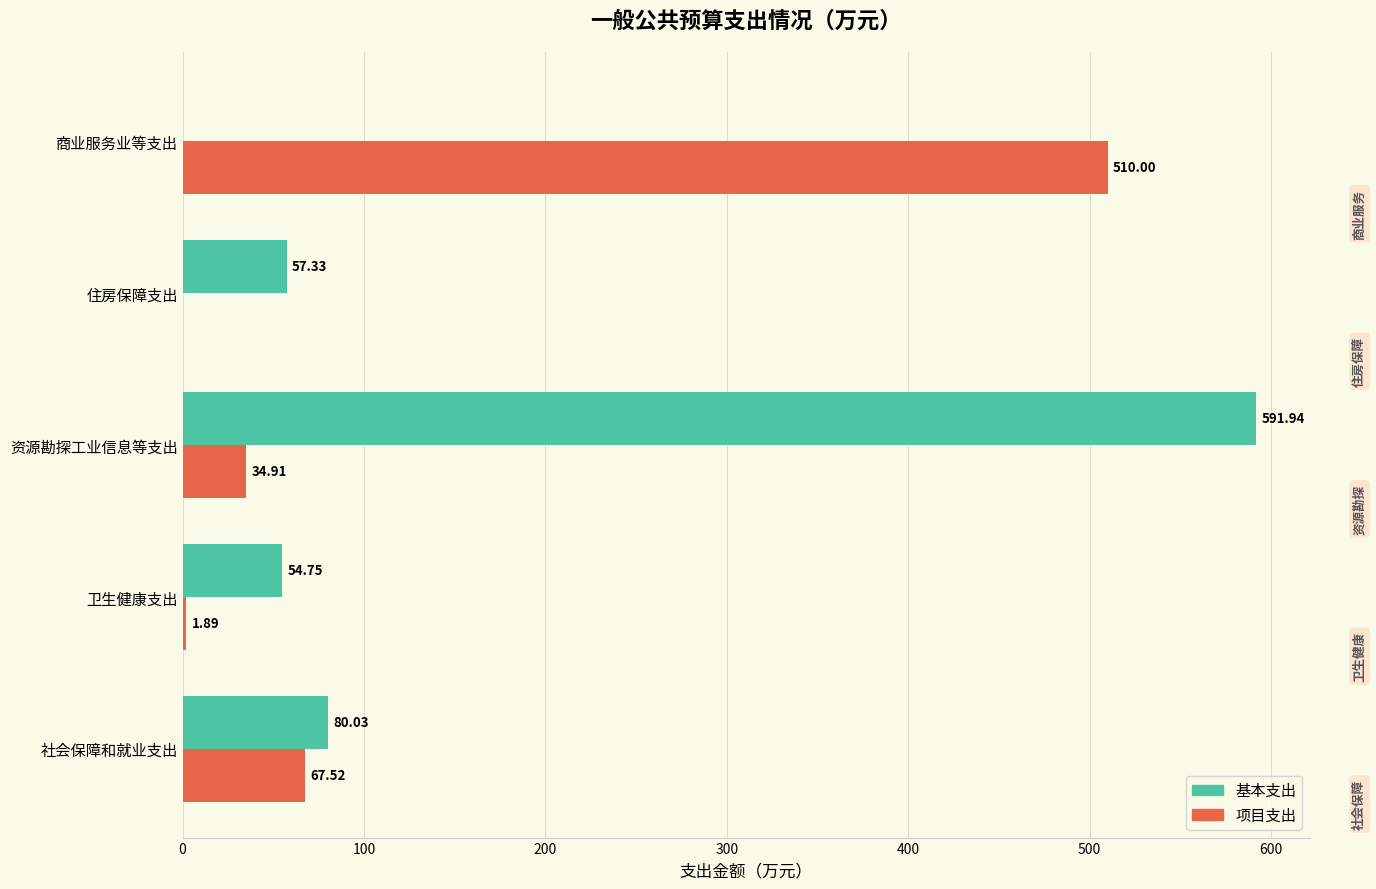

At which label does 基本支出 reach its peak?

资源勘探工业信息等支出